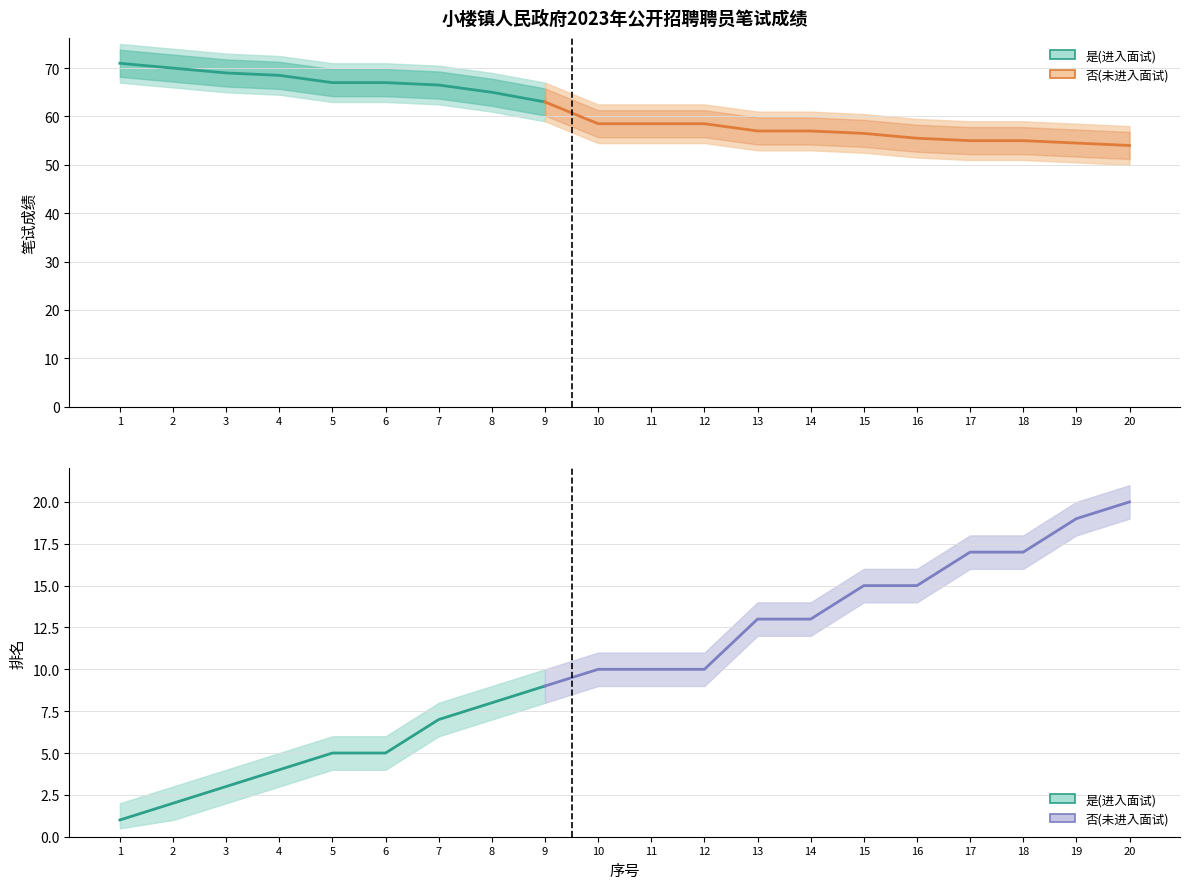

The 排名_upper series shows 16.0 at 16. True or false?

True